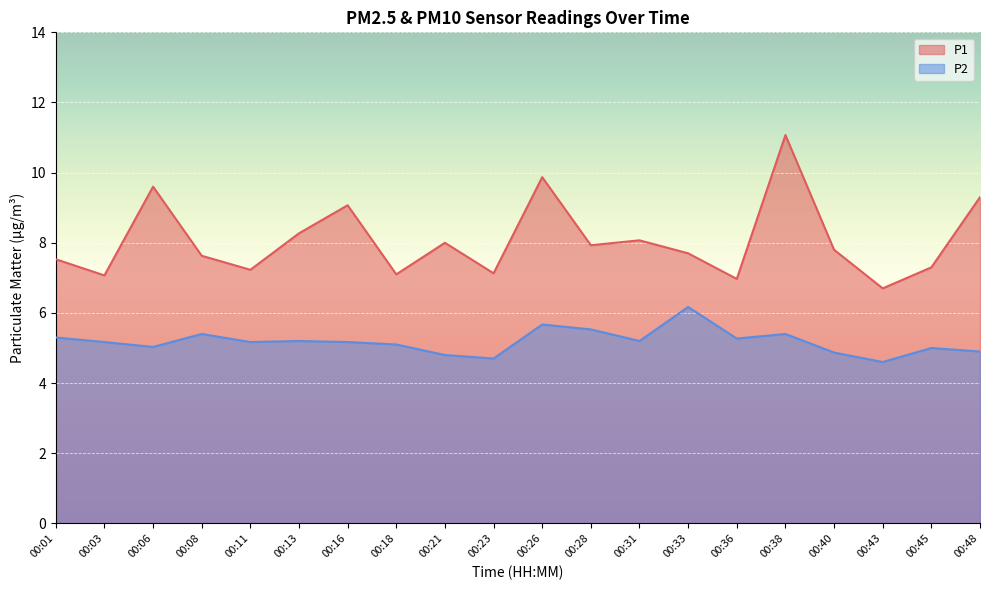

Reading right to left, list all the values displayed in this chart.

P1: 9.3	7.3	6.7	7.8	11.1	7.0	7.7	8.1	7.9	9.9	7.1	8.0	7.1	9.1	8.3	7.2	7.6	9.6	7.1	7.5
P2: 4.9	5.0	4.6	4.9	5.4	5.3	6.2	5.2	5.5	5.7	4.7	4.8	5.1	5.2	5.2	5.2	5.4	5.0	5.2	5.3